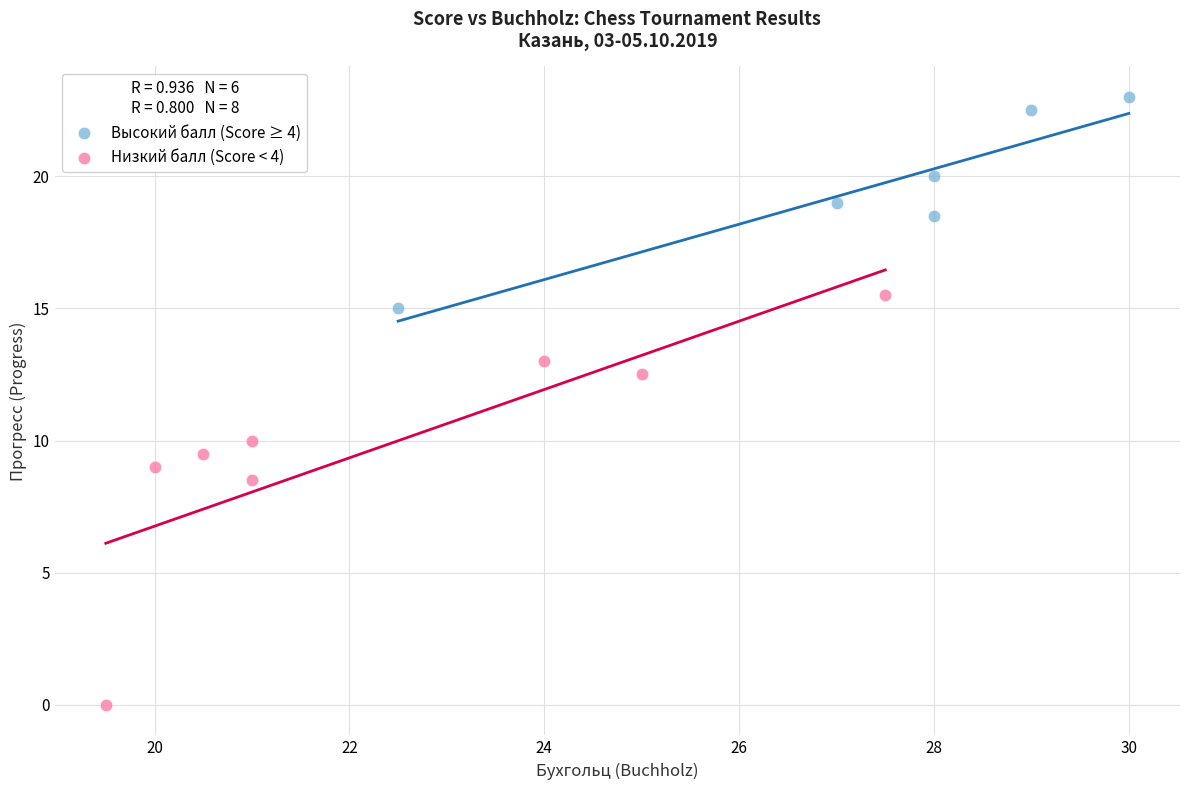

What are all the series names shown in the legend?

Высокий балл (Score ≥ 4), Низкий балл (Score < 4)